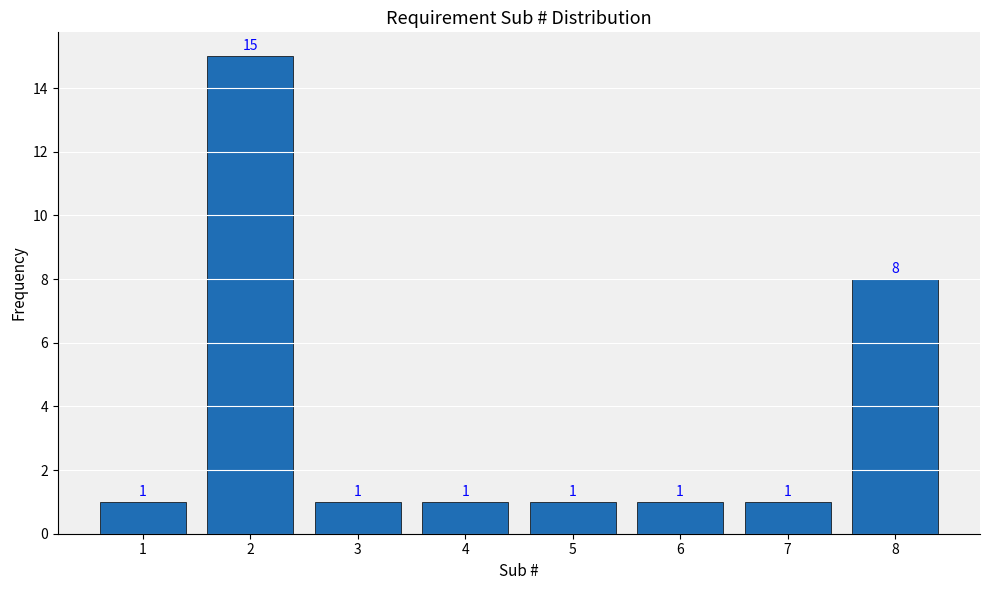

Reading left to right, extract all data points from this chart.

1=1	2=15	3=1	4=1	5=1	6=1	7=1	8=8